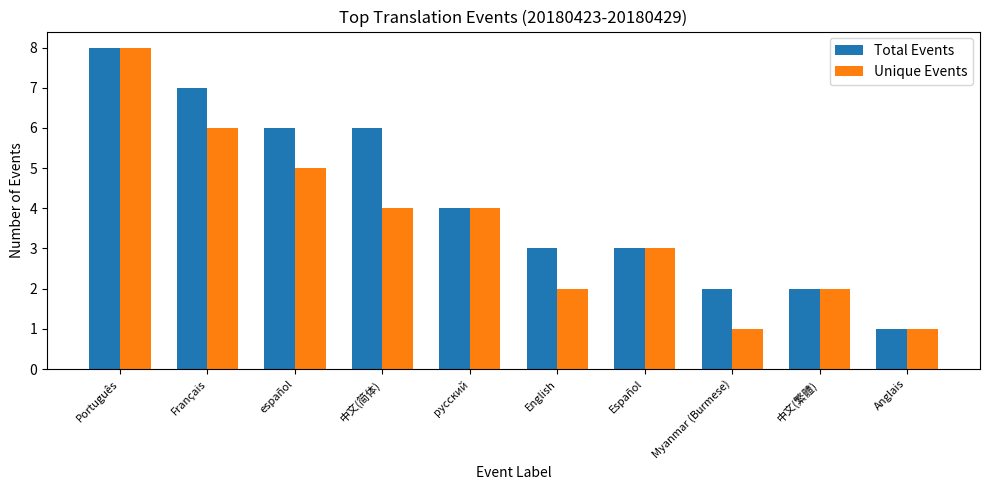

Reading left to right, extract all data points from this chart.

Total Events: 8	7	6	6	4	3	3	2	2	1
Unique Events: 8	6	5	4	4	2	3	1	2	1